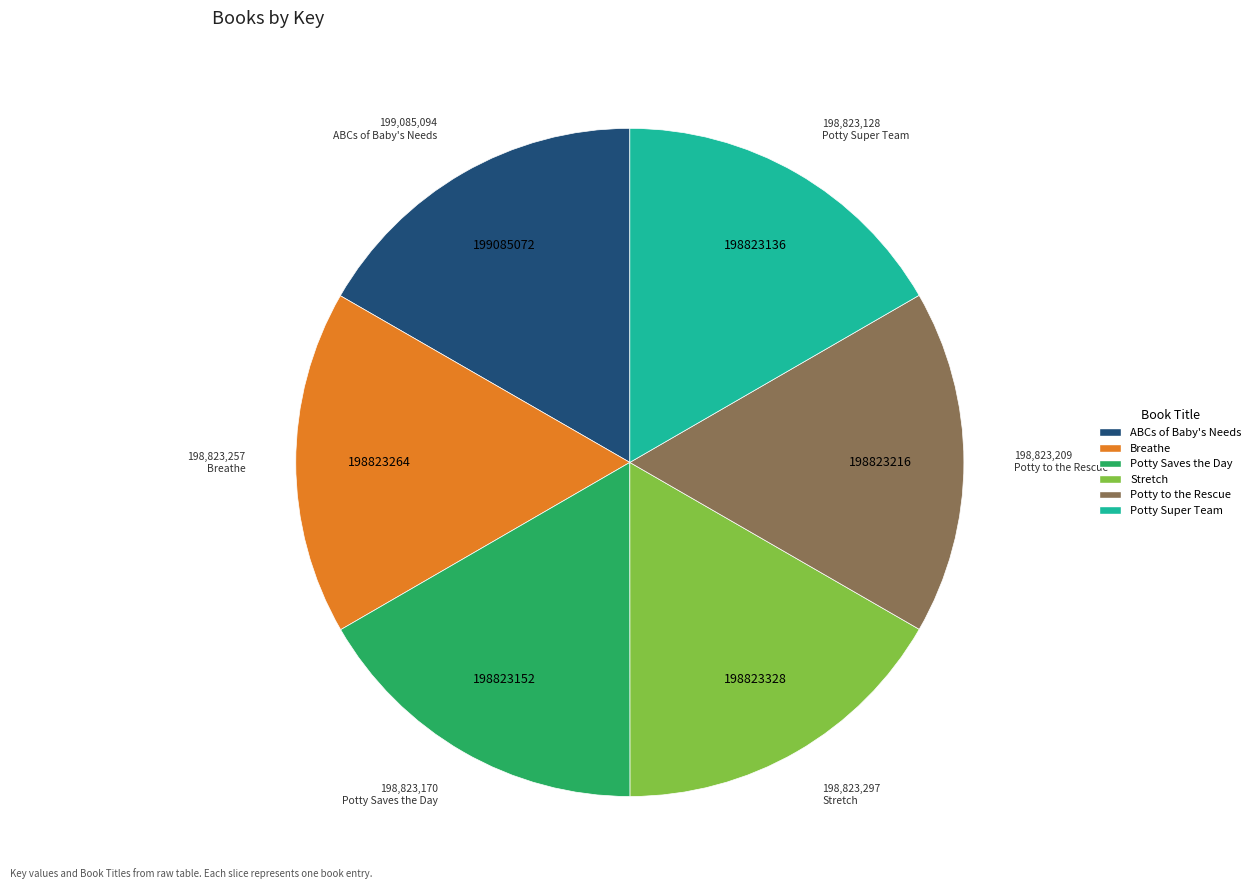

How many segments does this pie chart have?

6